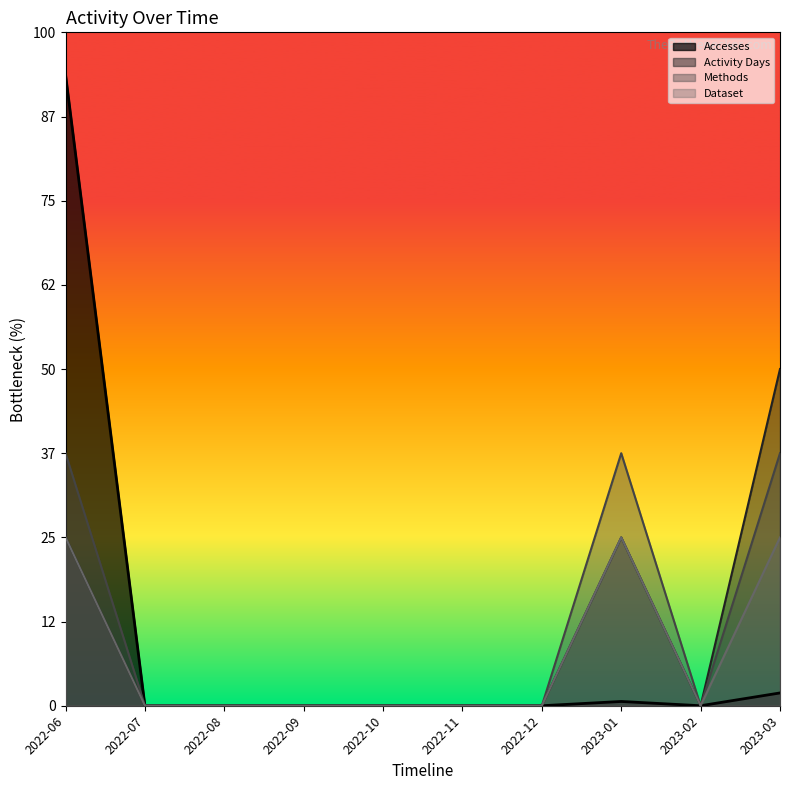

The Accesses series shows -80.2 at 2022-09. True or false?

False